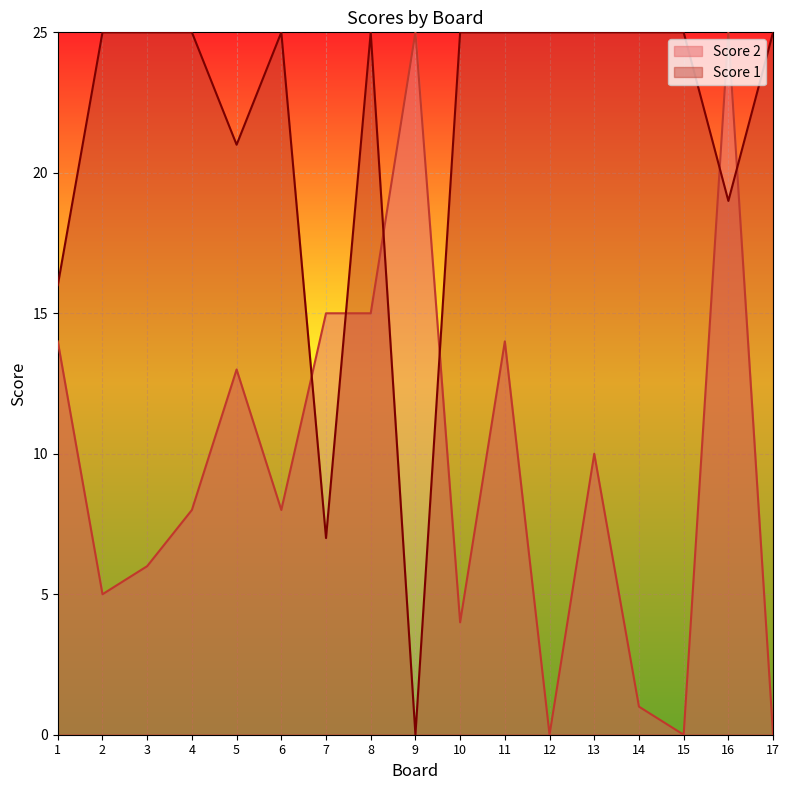

The value of Score 2 at 9 is 40. True or false?

False